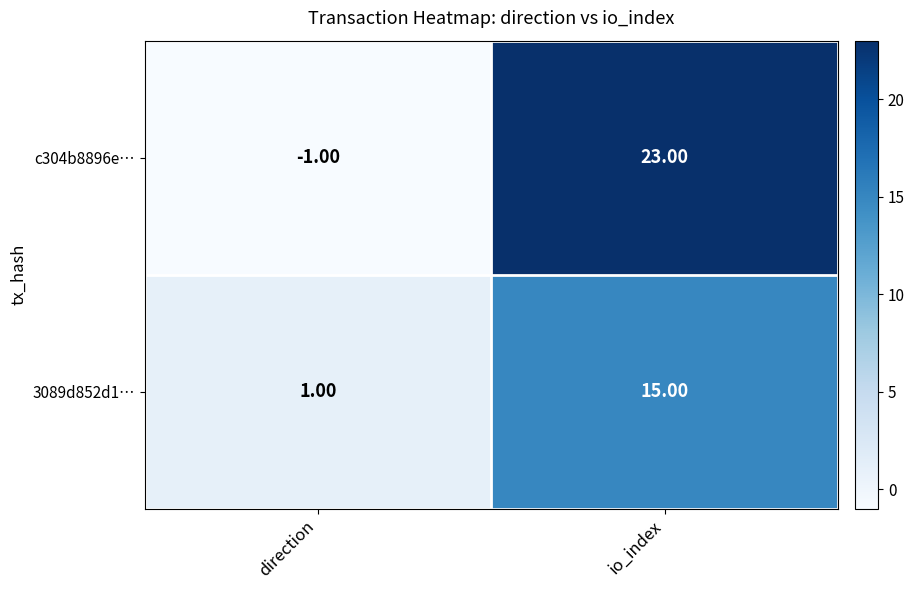

At which label is c304b8896e… closest to 11?

direction